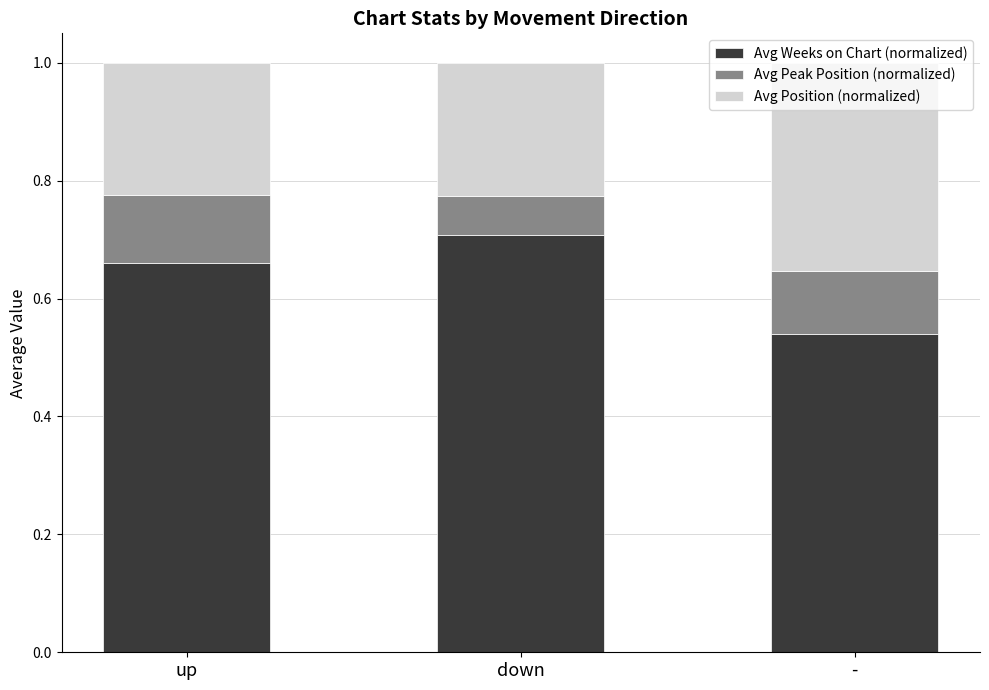

At which label does Avg Weeks on Chart (normalized) reach its peak?

down